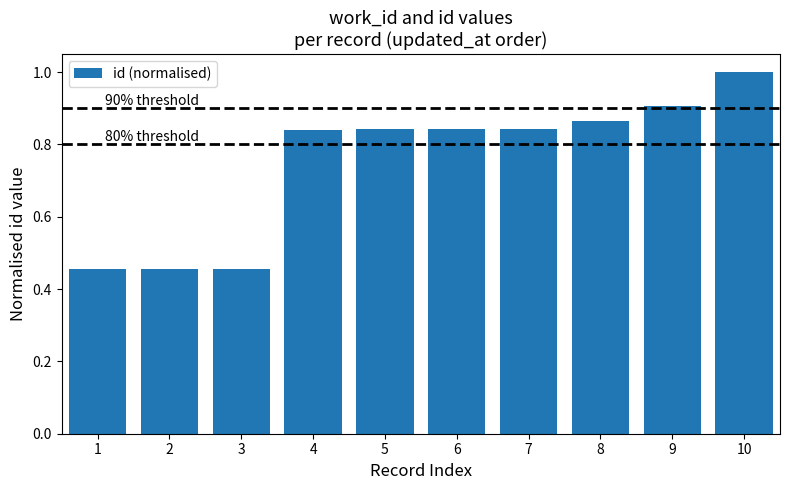

What is the value of the 10th bar from the left?

1.0